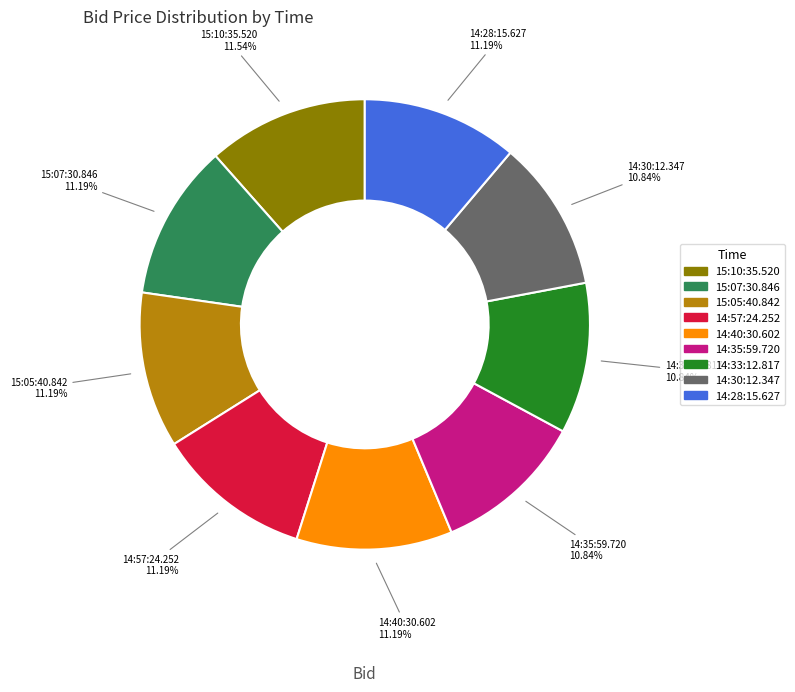

Is there any slice that represents more than half of the pie?

No